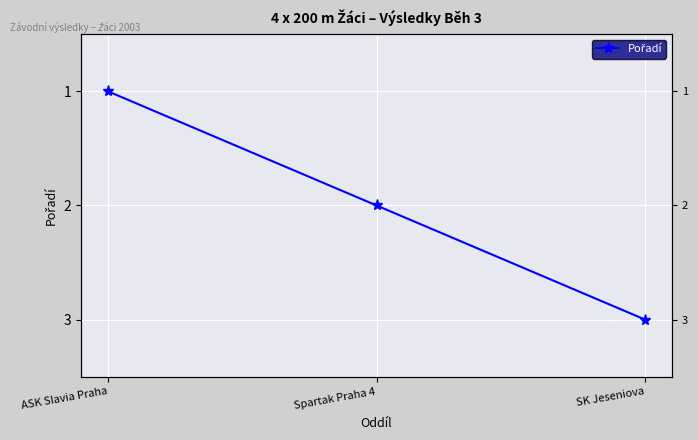

True or false: the data shows 1 at ASK Slavia Praha.

False